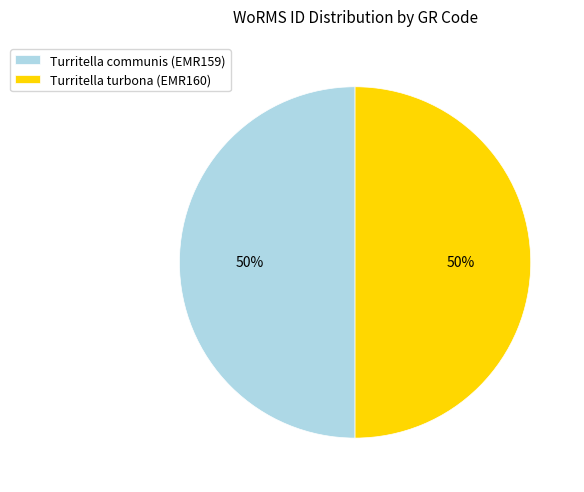

Approximately how many times larger is the value at Turritella turbona (EMR160) compared to Turritella communis (EMR159)?

1.0